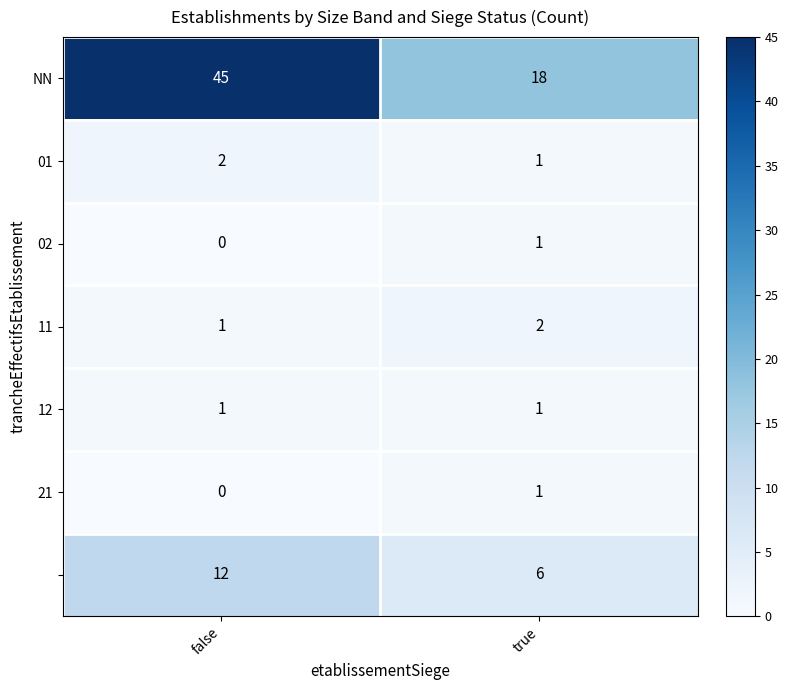

Which label corresponds to the smallest value in the chart?

false